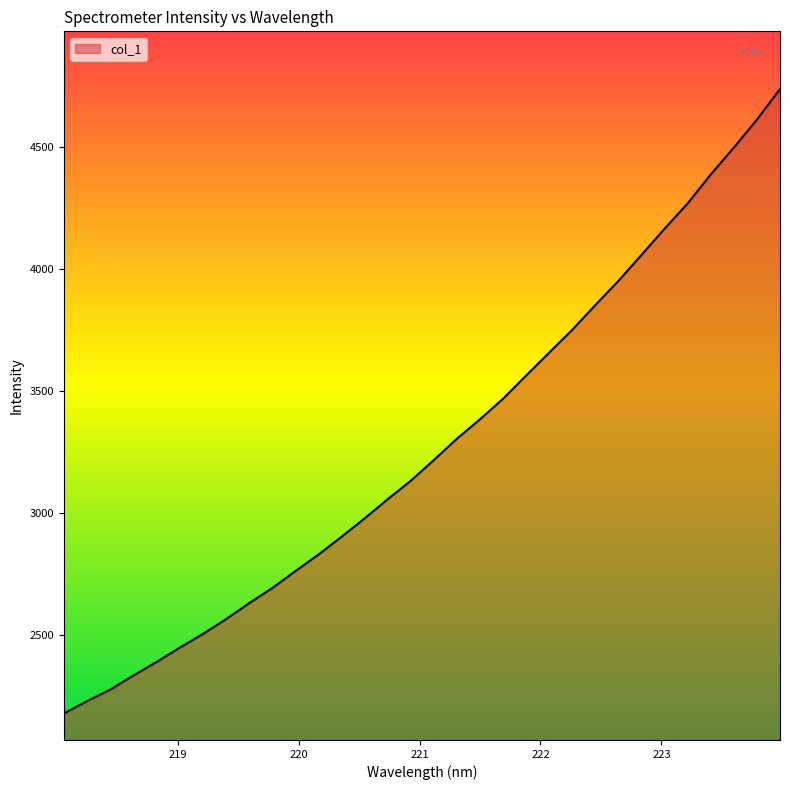

What is the smallest value displayed?

2175.9